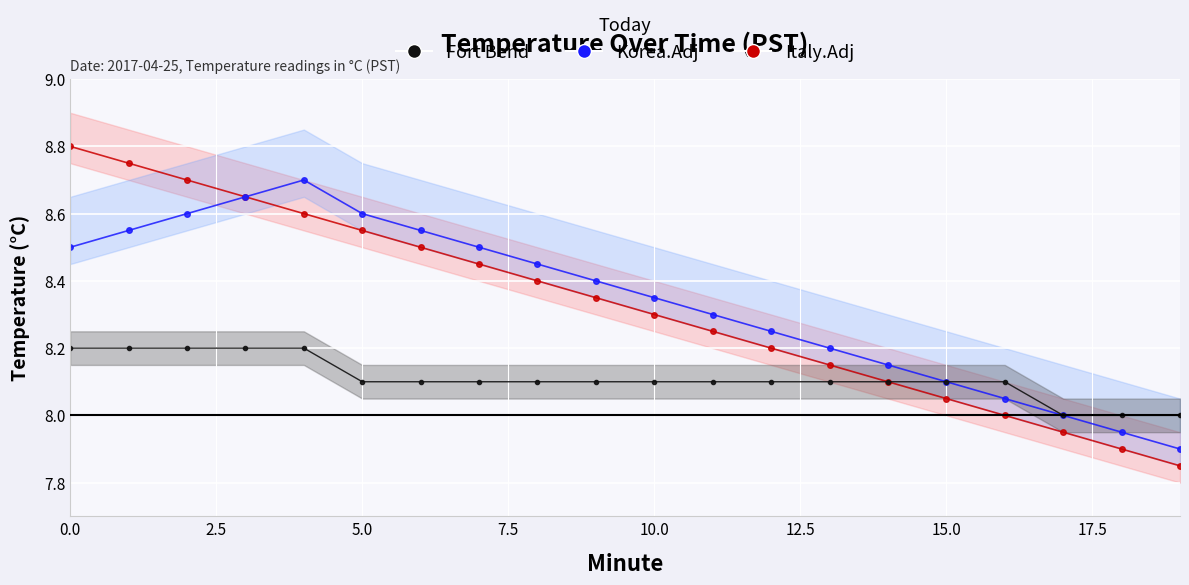

List the labels in order of Korea.Adj value, largest first.

4, 3, 2, 5, 1, 6, 0, 7, 8, 9, 10, 11, 12, 13, 14, 15, 16, 17, 18, 19